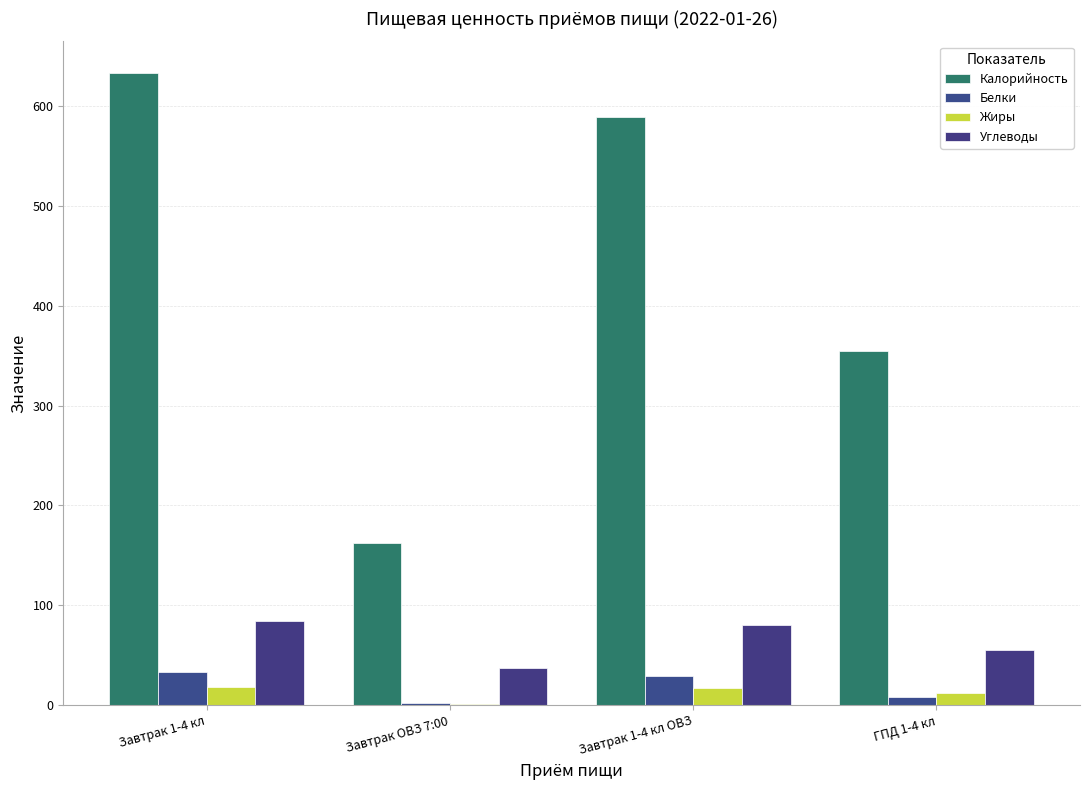

Count the number of data series in this chart.

4